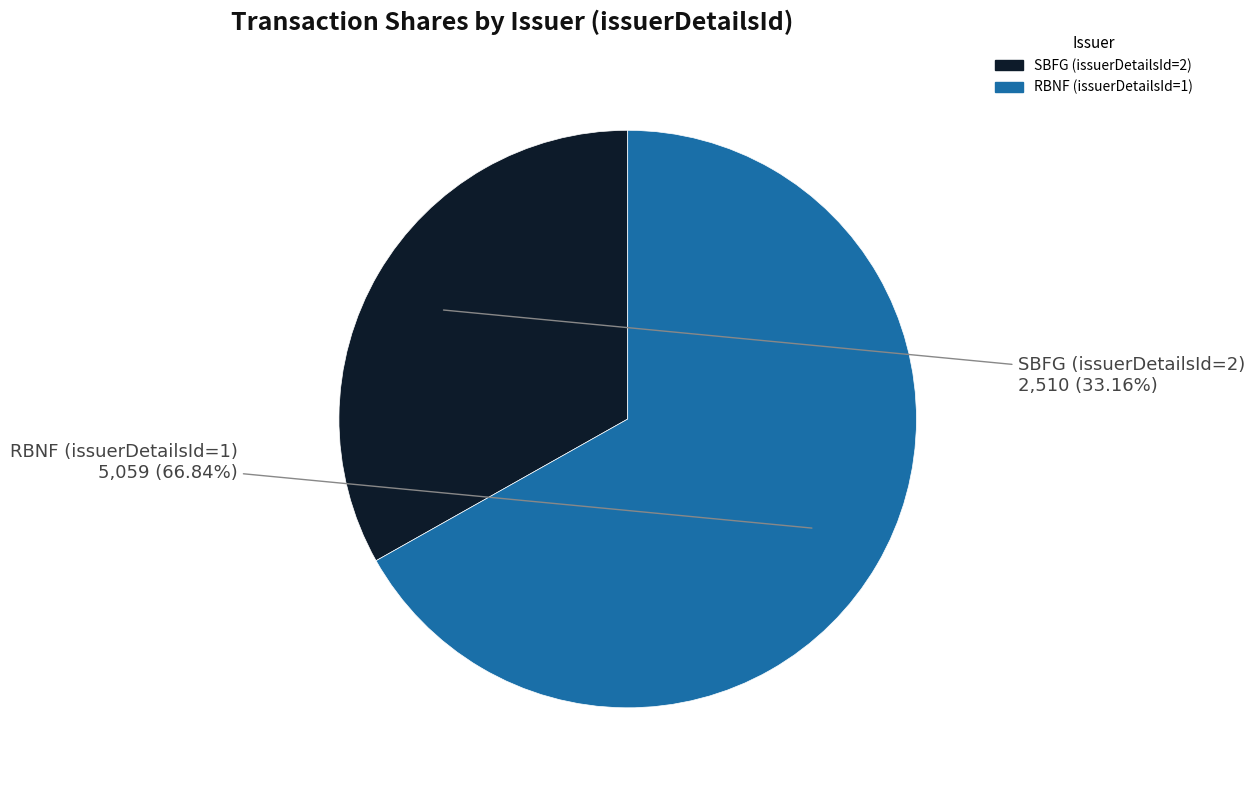

To the nearest percent, what is the average slice percentage?

50%